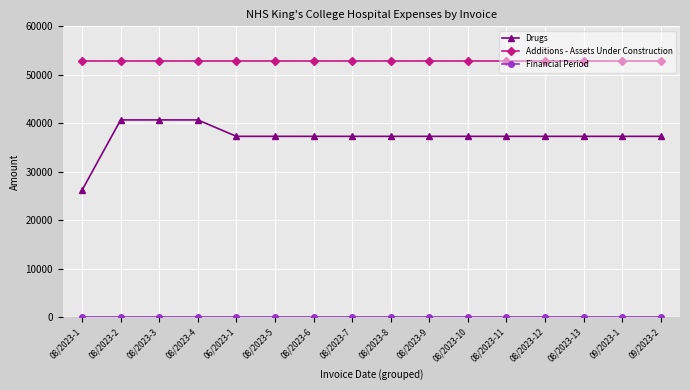

Which series changed the most between 08/2023-1 and 08/2023-7?

Drugs